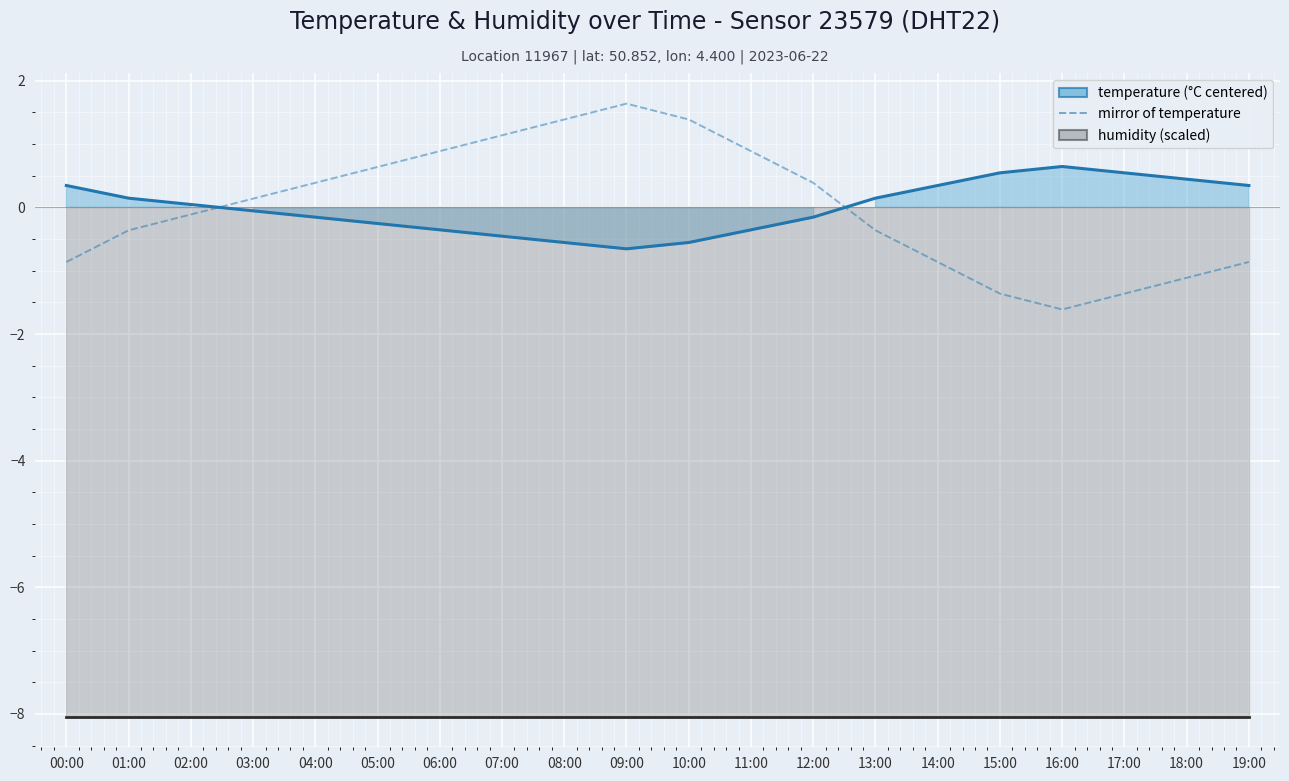

Rank the series at 14:00 from lowest to highest value.

humidity, mirror of temperature, temperature